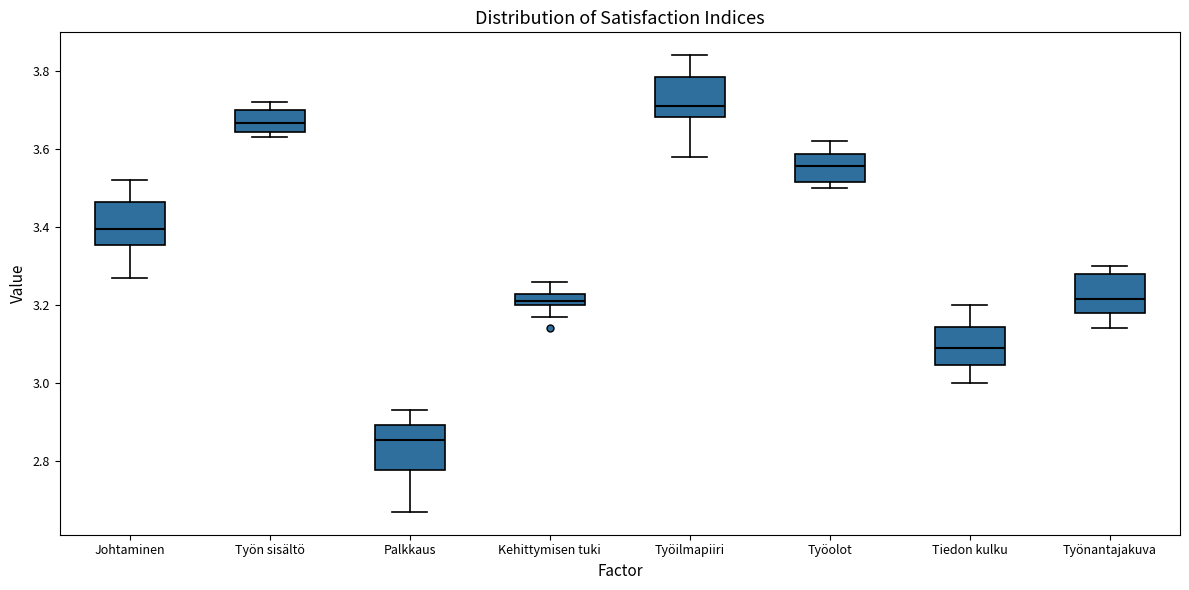

Where does the median line of the box for Työilmapiiri sit on the y-axis? The values are not printed on the chart, so give them approximately, as read against the axis.

3.72